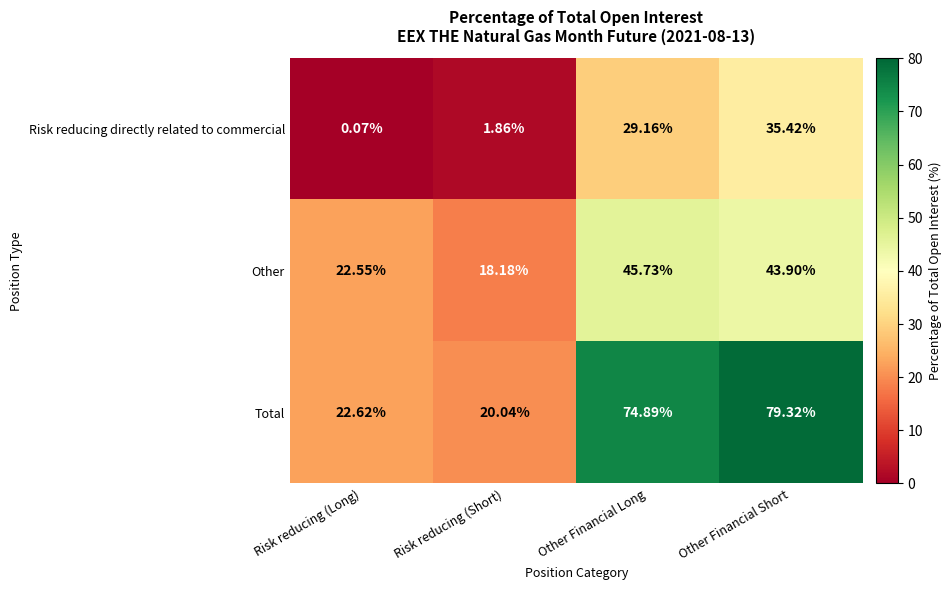

Which series has the largest range (max minus min)?

Total